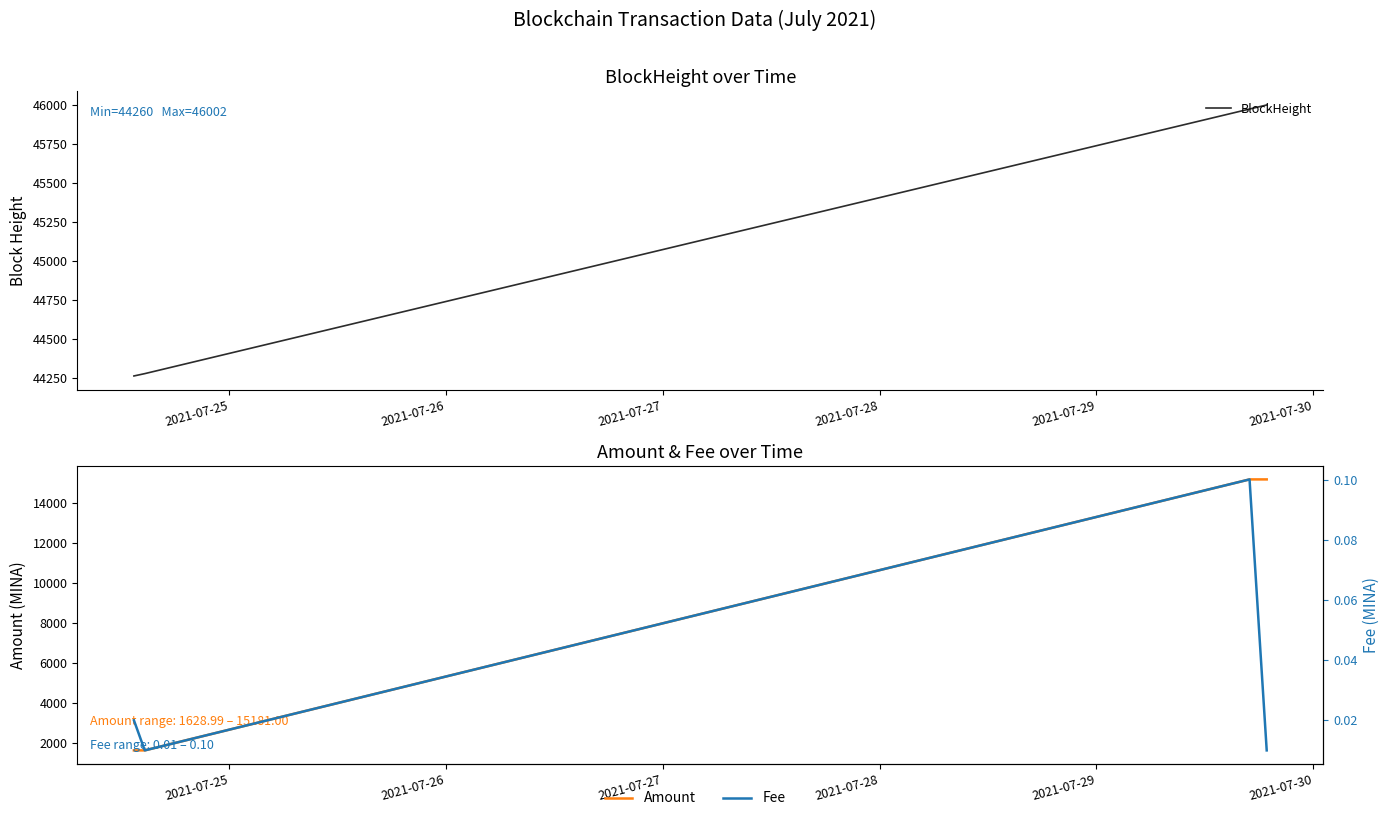

What is the greatest value displayed?

46002.0